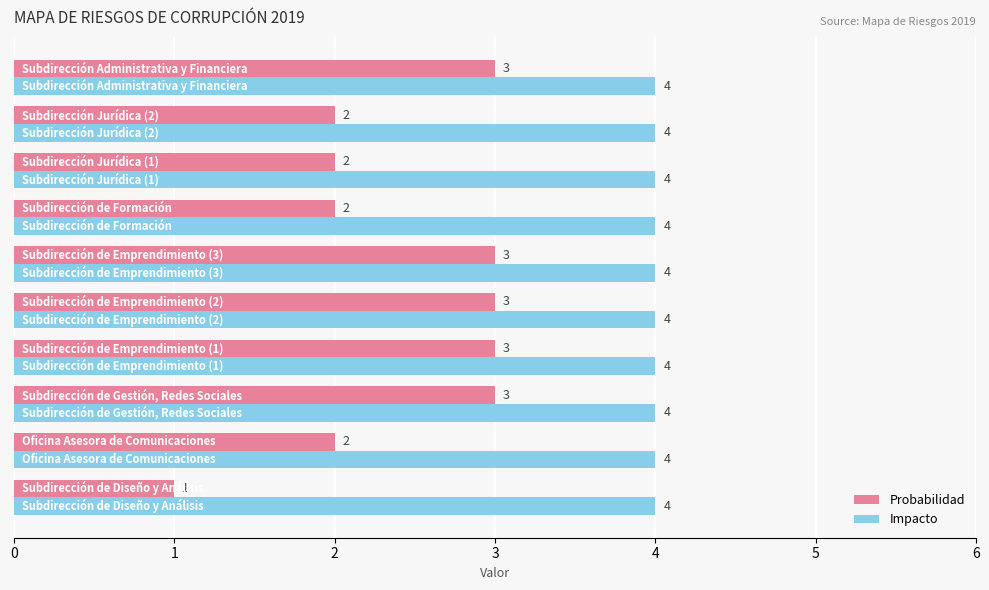

Rank the series by their maximum value, from highest to lowest.

Impacto, Probabilidad